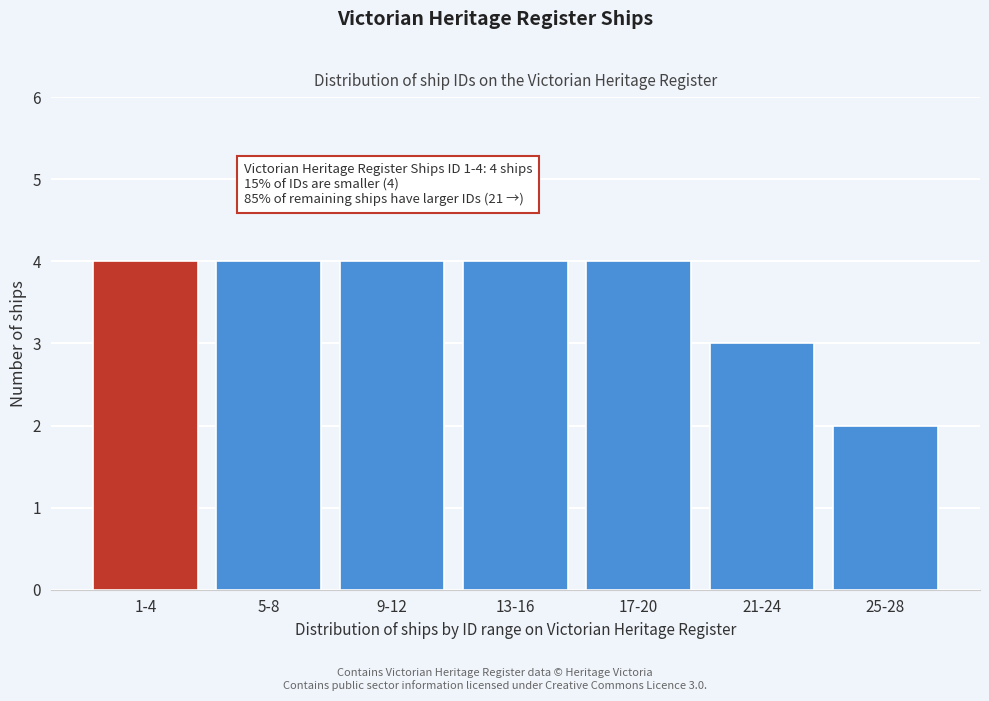

Reading right to left, list all the values displayed in this chart.

2	3	4	4	4	4	4